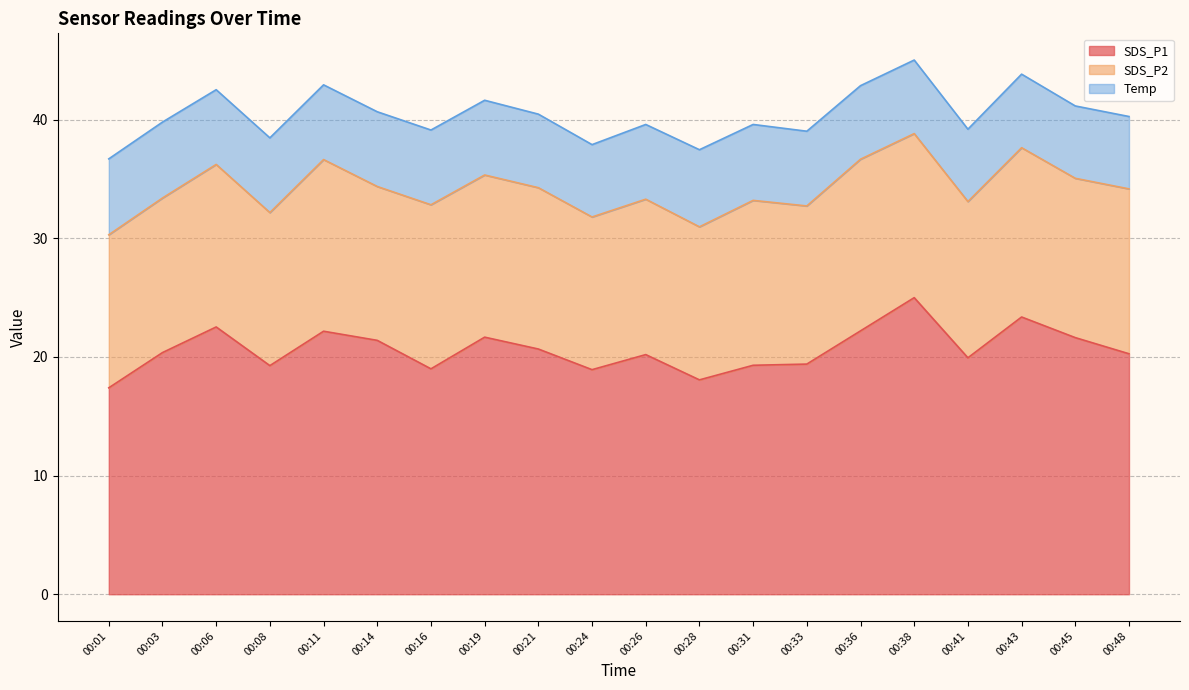

True or false: SDS_P1 and Temp cross at least once.

False